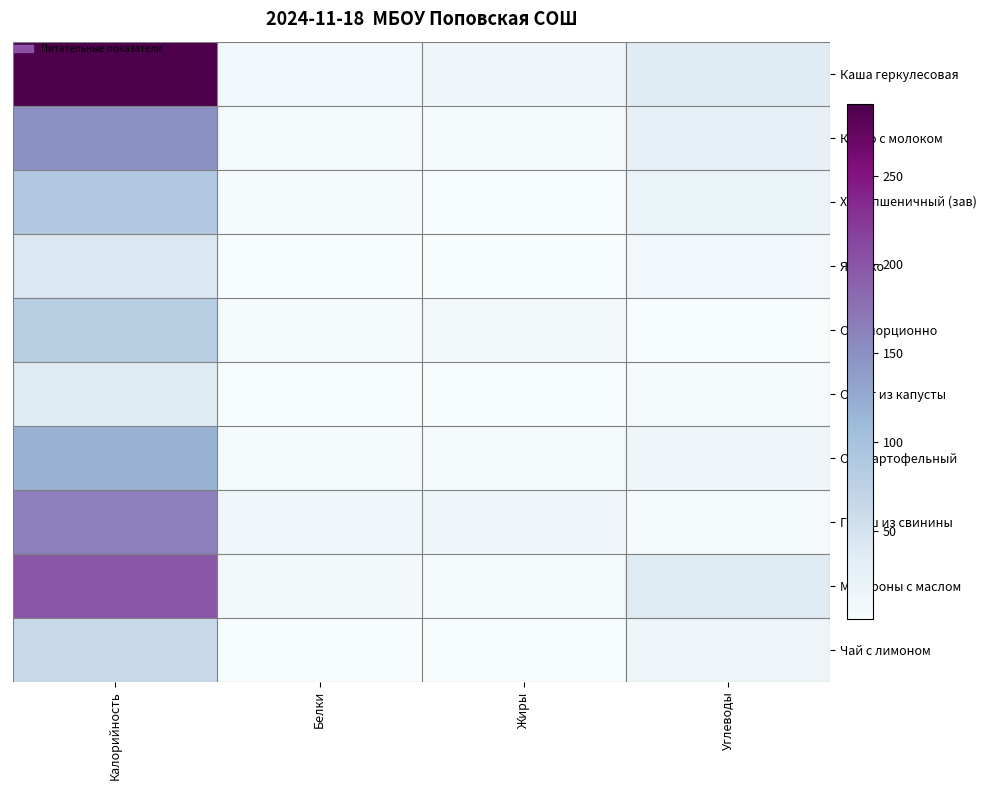

Which label corresponds to the smallest value in the chart?

Углеводы